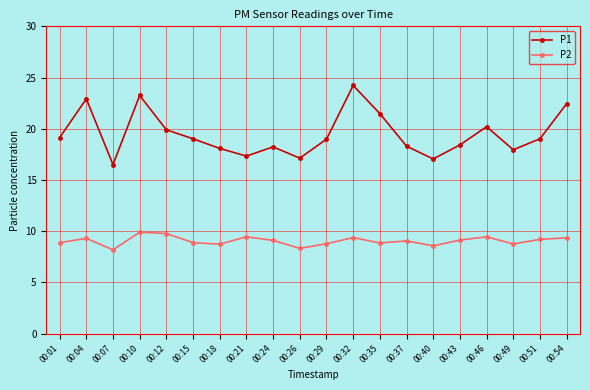

Which series has the widest spread of values?

P1